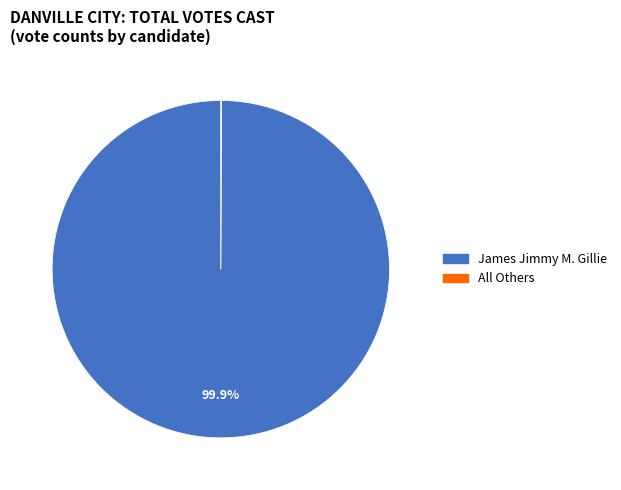

How much of the chart is everything except James Jimmy M. Gillie?

0.1%